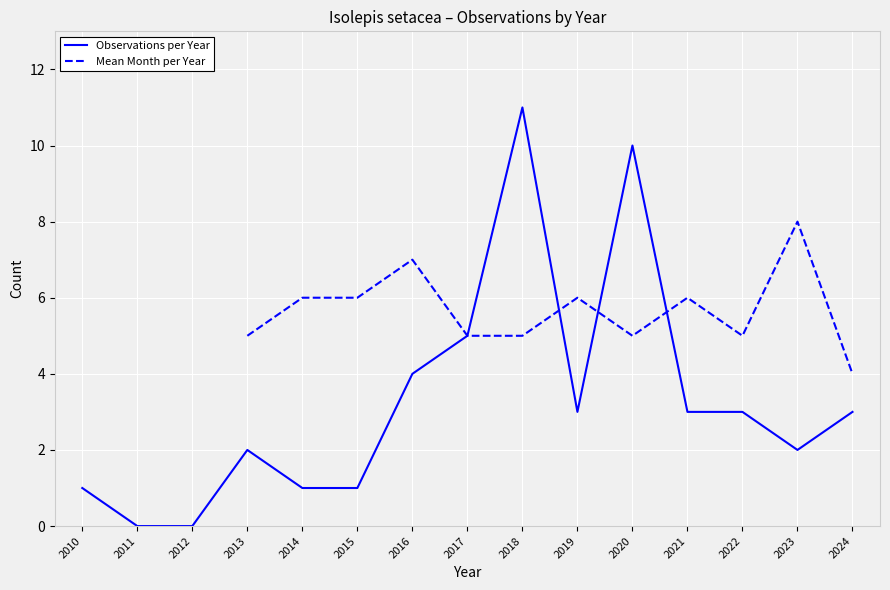

At which label is Mean Month per Year closest to 6?

2010